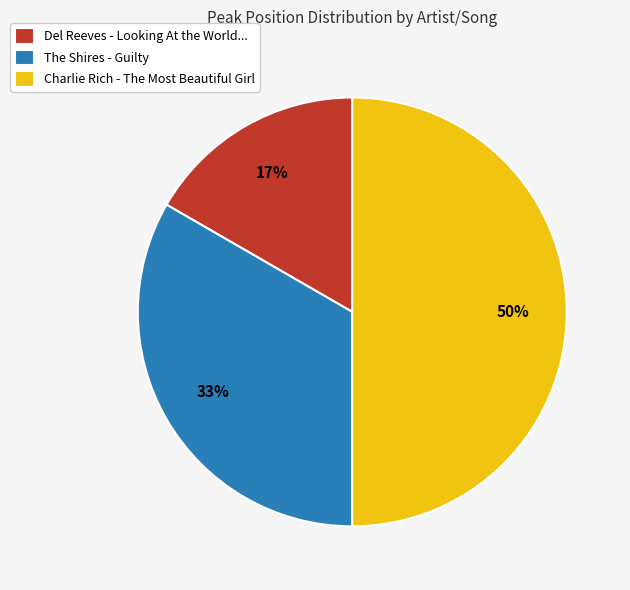

Is The Shires - Guilty the majority of the pie?

No